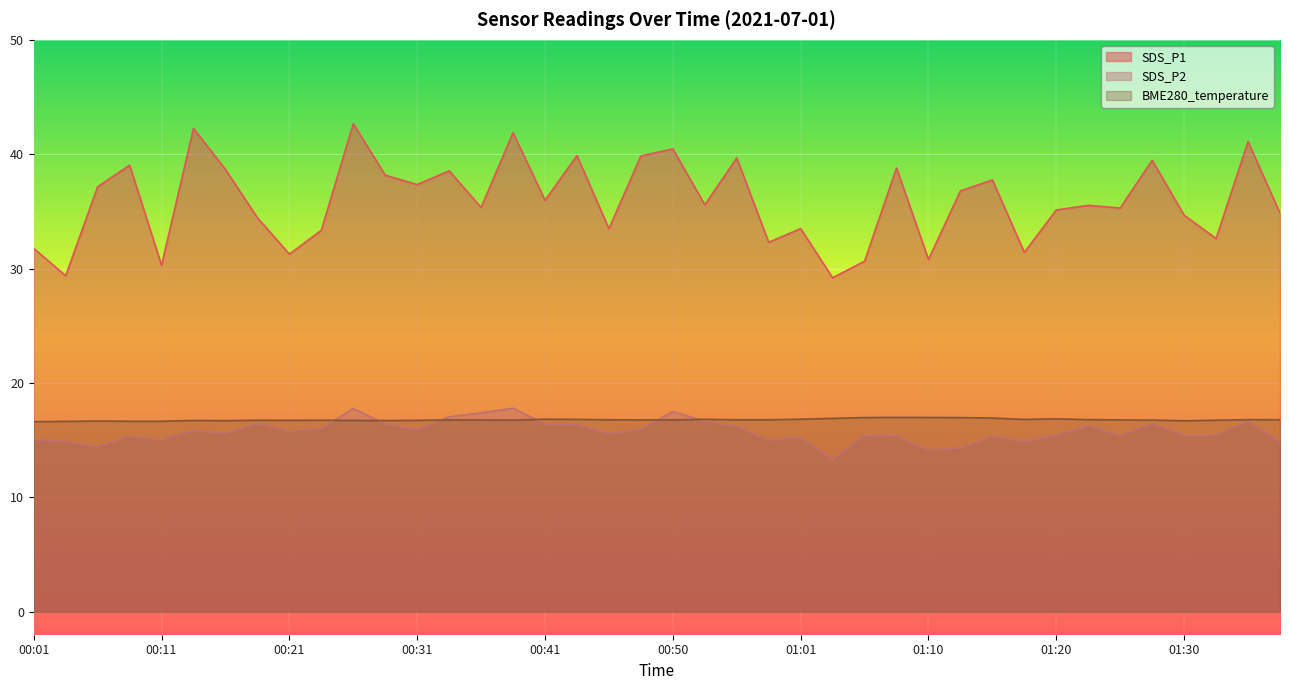

What is the difference between the highest and lowest values at 00:11?

15.2